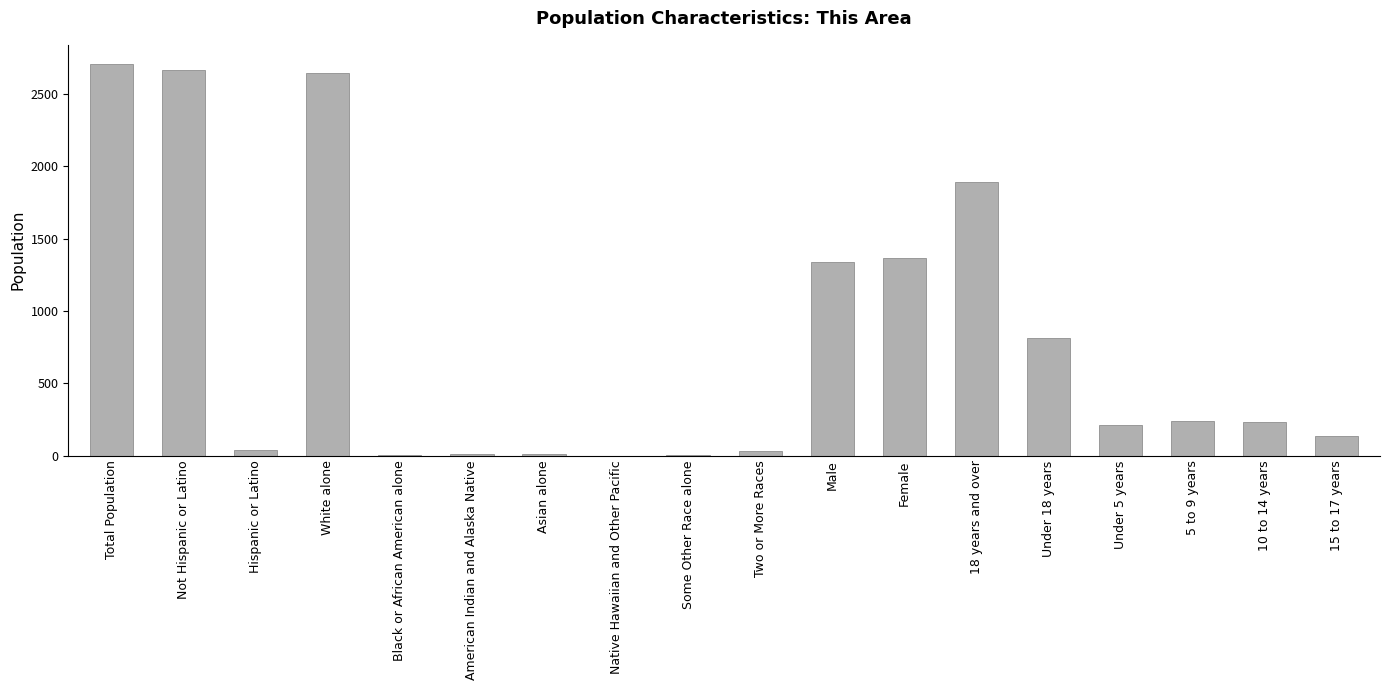

True or false: the data shows 2703 at Total Population.

True